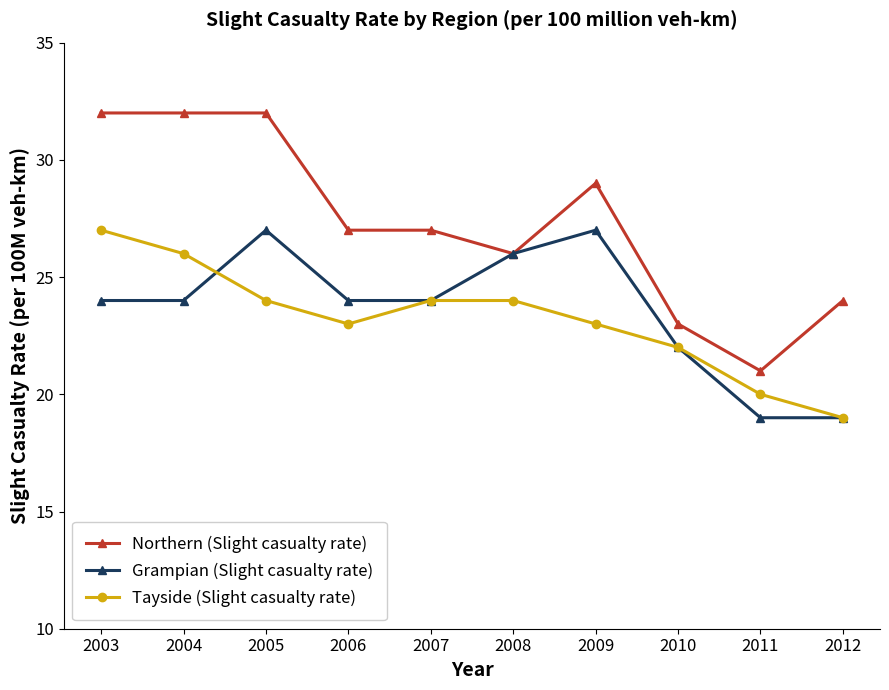

What is the greatest value displayed?

32